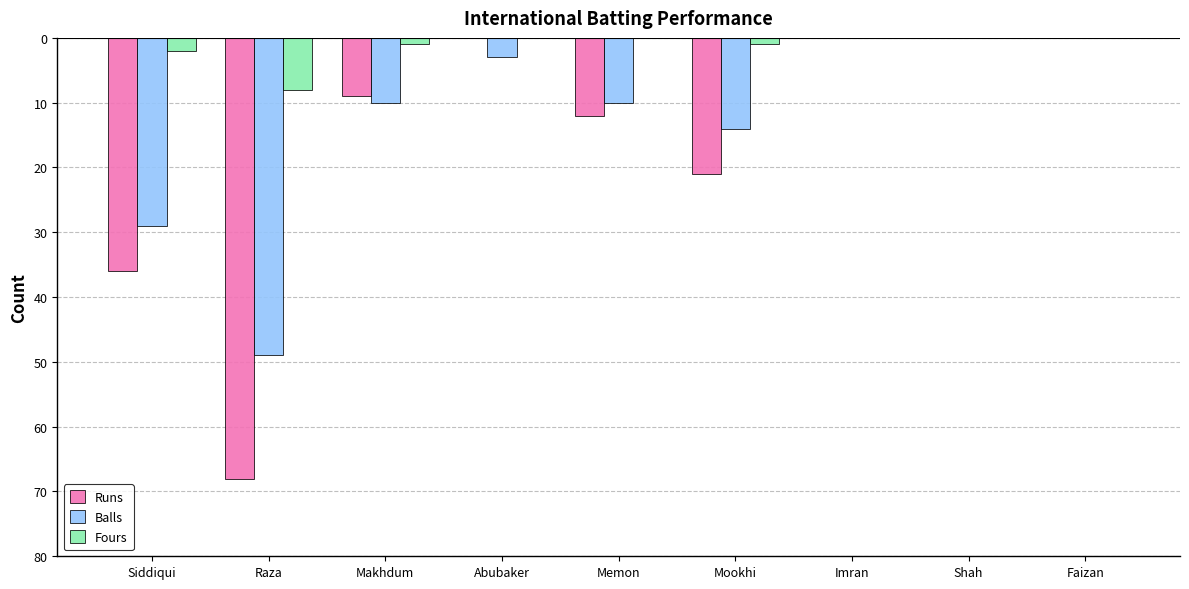

Are the bars horizontal?

No